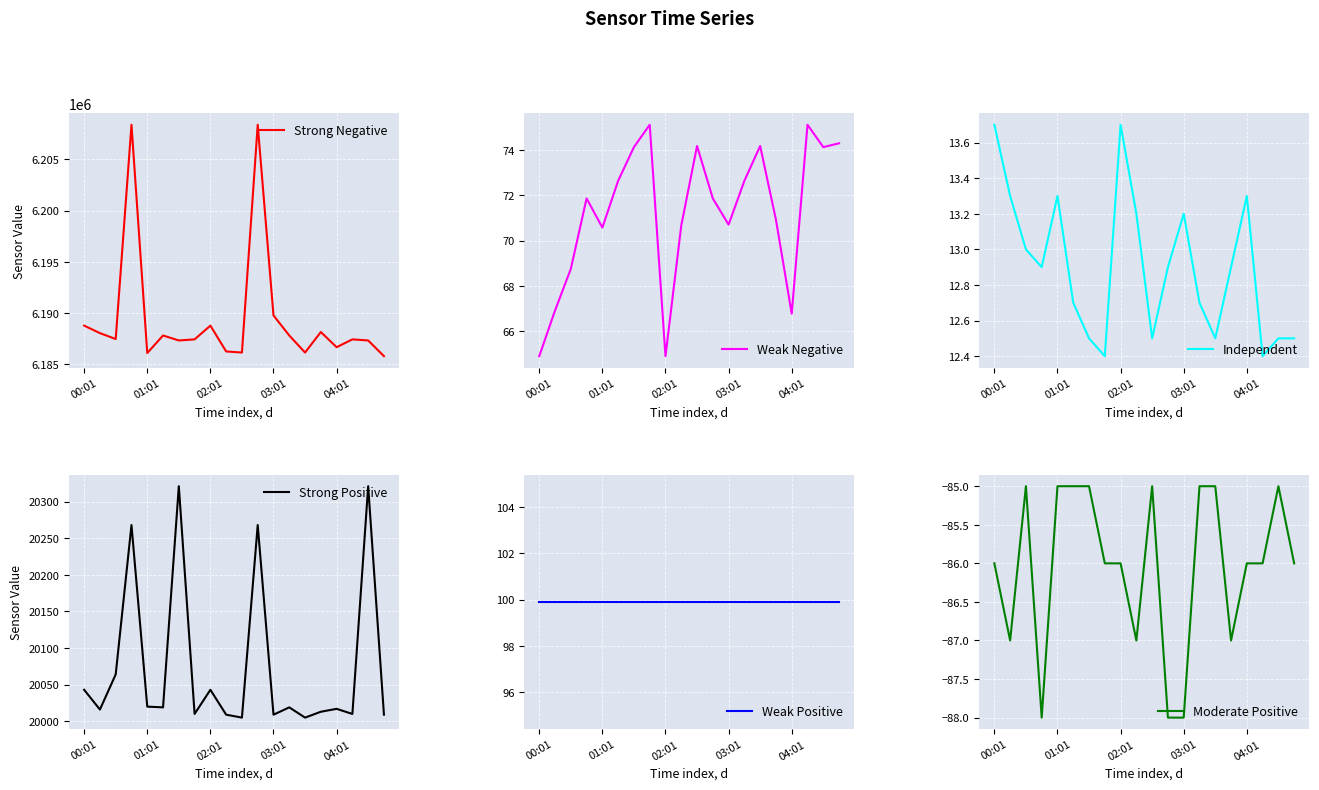

What is the lowest value of the Strong Negative series?

6185807